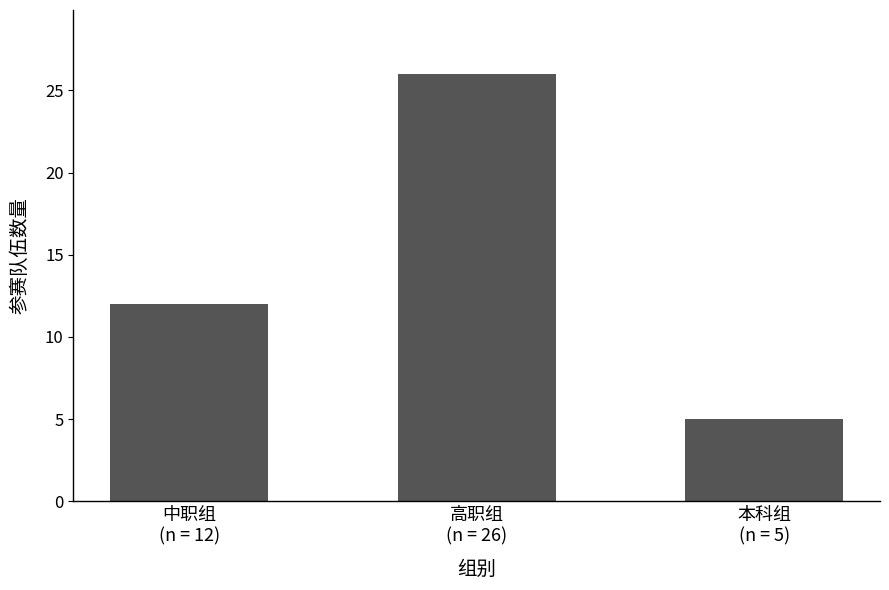

Which category has the highest value across all series?

高职组
(n = 26)